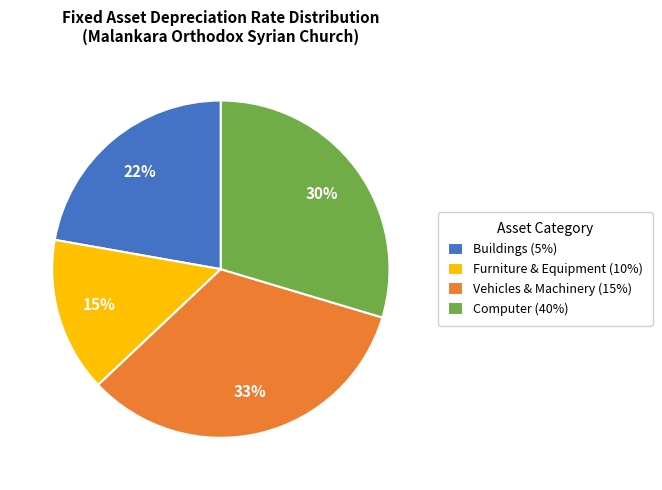

Which category has the biggest portion of the pie?

Vehicles & Machinery (15%)